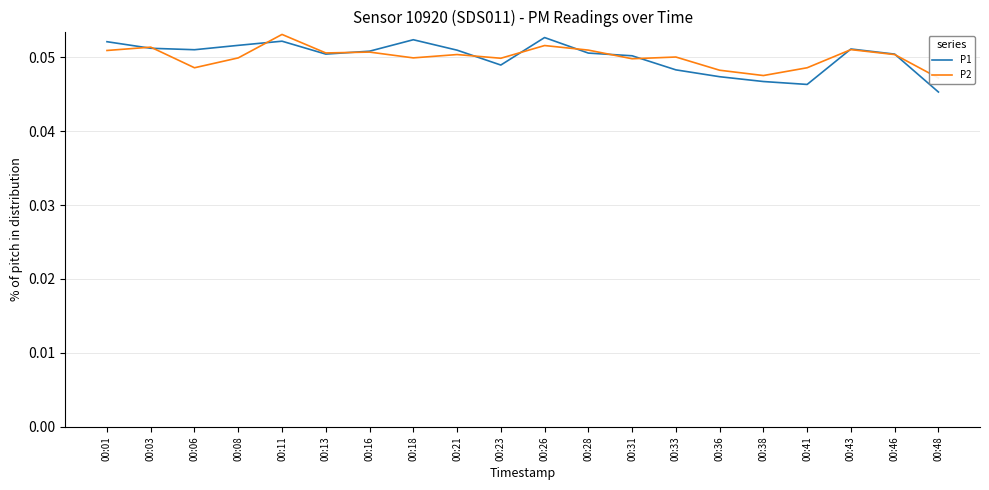

At which category does P2 reach its first local peak?

00:03